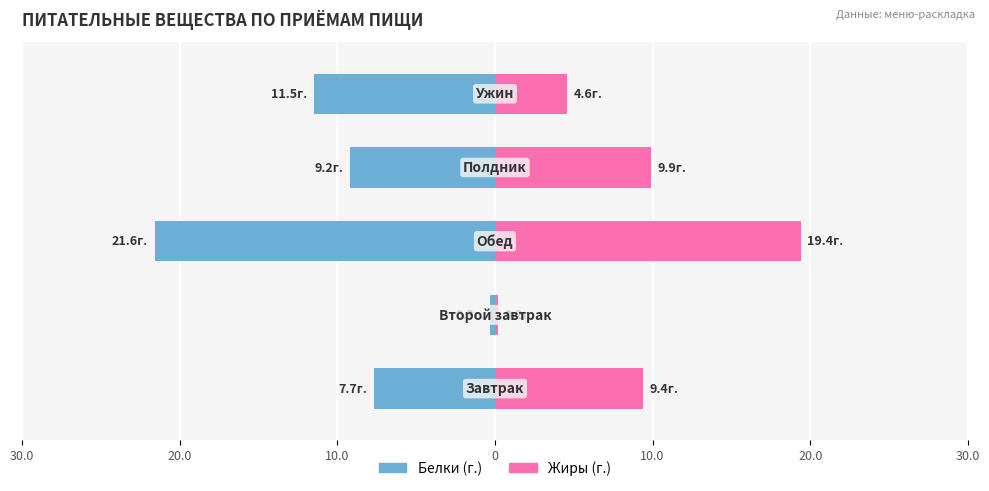

How many data points in Жиры are less than 9?

2